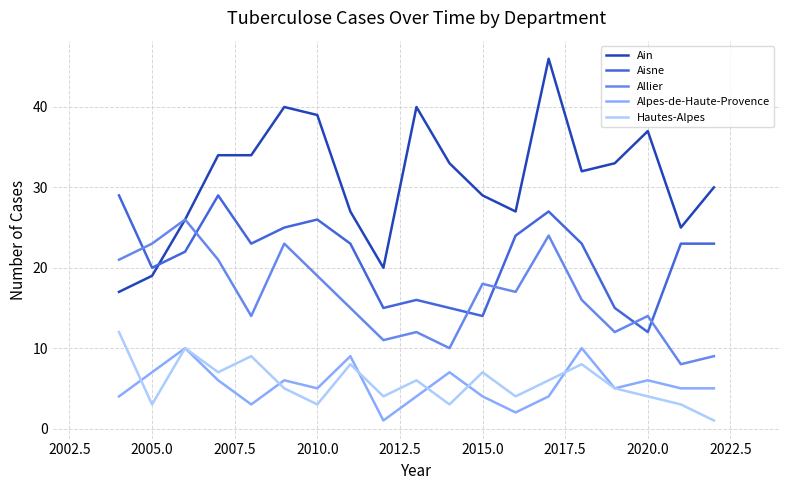

Which series has the largest total across all categories?

Ain